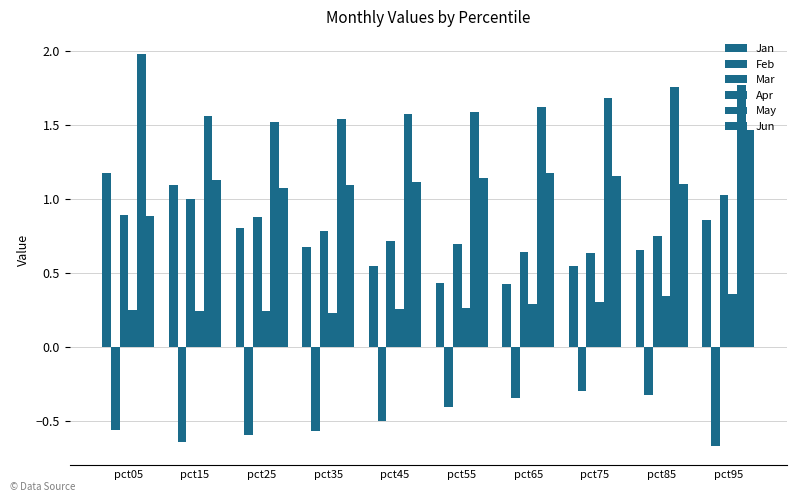

Reading left to right, transcribe all the data shown in this chart.

Jan: pct05=1.2	pct15=1.1	pct25=0.8	pct35=0.7	pct45=0.5	pct55=0.4	pct65=0.4	pct75=0.5	pct85=0.7	pct95=0.9
Feb: pct05=-0.6	pct15=-0.6	pct25=-0.6	pct35=-0.6	pct45=-0.5	pct55=-0.4	pct65=-0.3	pct75=-0.3	pct85=-0.3	pct95=-0.7
Mar: pct05=0.9	pct15=1.0	pct25=0.9	pct35=0.8	pct45=0.7	pct55=0.7	pct65=0.6	pct75=0.6	pct85=0.7	pct95=1.0
Apr: pct05=0.3	pct15=0.2	pct25=0.2	pct35=0.2	pct45=0.3	pct55=0.3	pct65=0.3	pct75=0.3	pct85=0.3	pct95=0.4
May: pct05=2.0	pct15=1.6	pct25=1.5	pct35=1.5	pct45=1.6	pct55=1.6	pct65=1.6	pct75=1.7	pct85=1.8	pct95=1.8
Jun: pct05=0.9	pct15=1.1	pct25=1.1	pct35=1.1	pct45=1.1	pct55=1.1	pct65=1.2	pct75=1.2	pct85=1.1	pct95=1.5